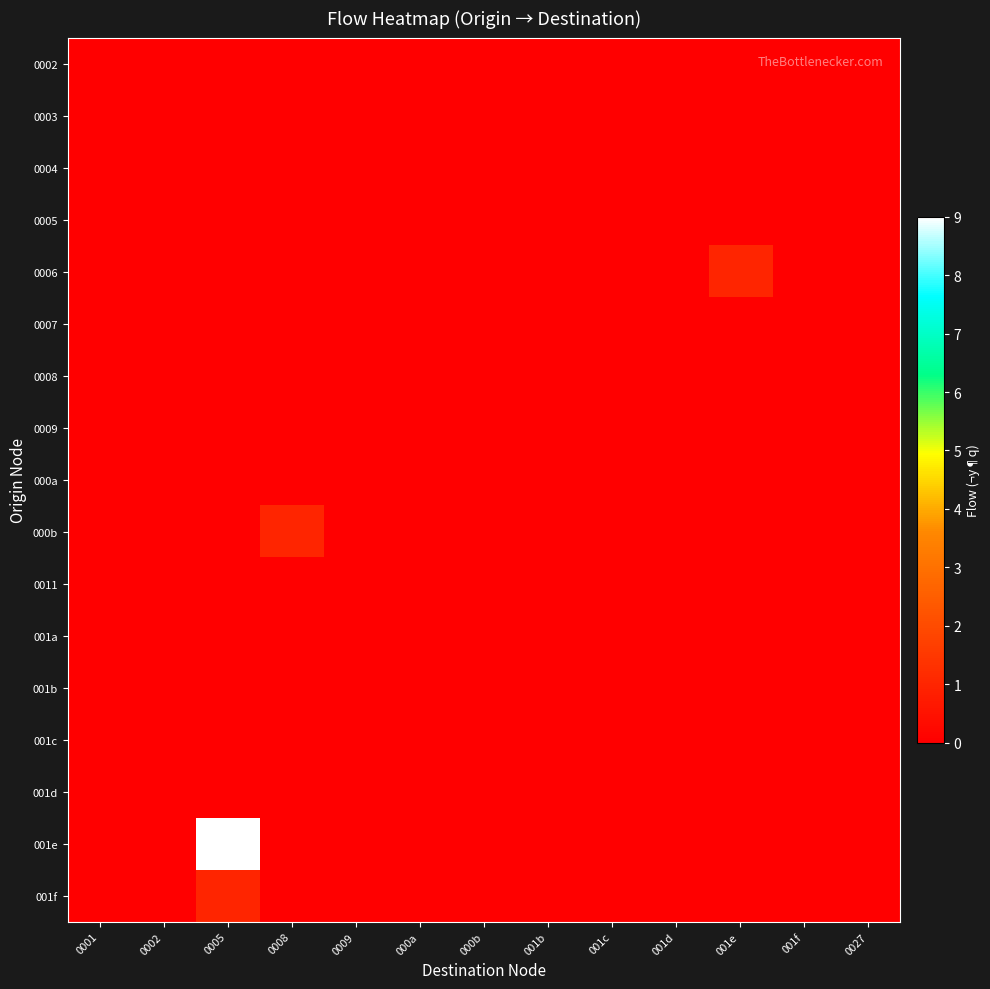

What is the spread (max minus min) of values at 0005?

9